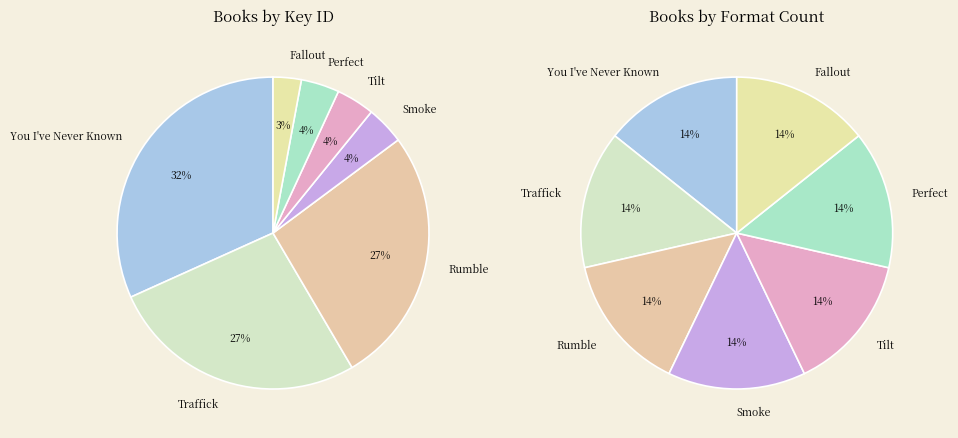

What is the largest slice in the pie chart?

You I've Never Known